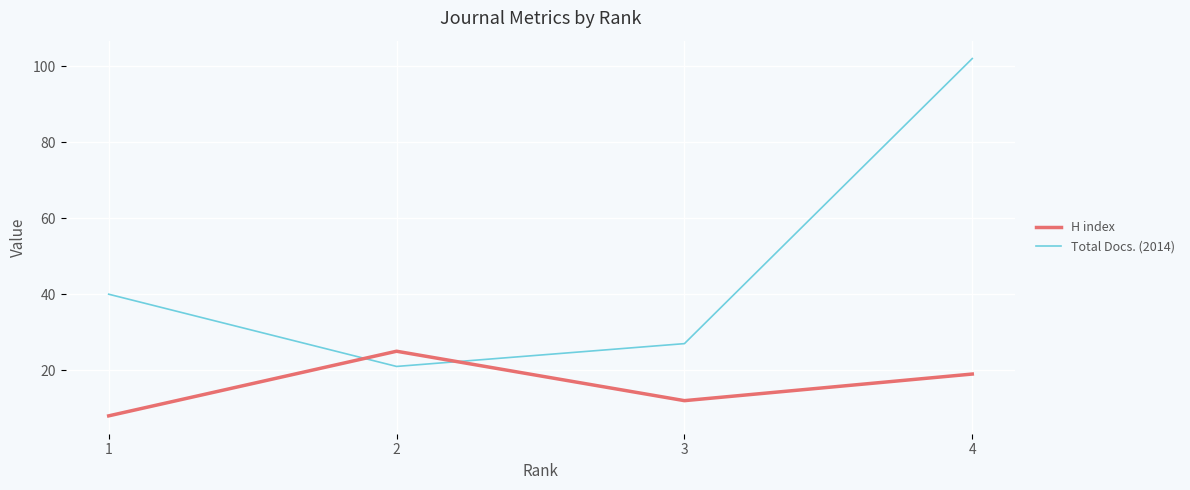

What is the minimum value for H index?

8